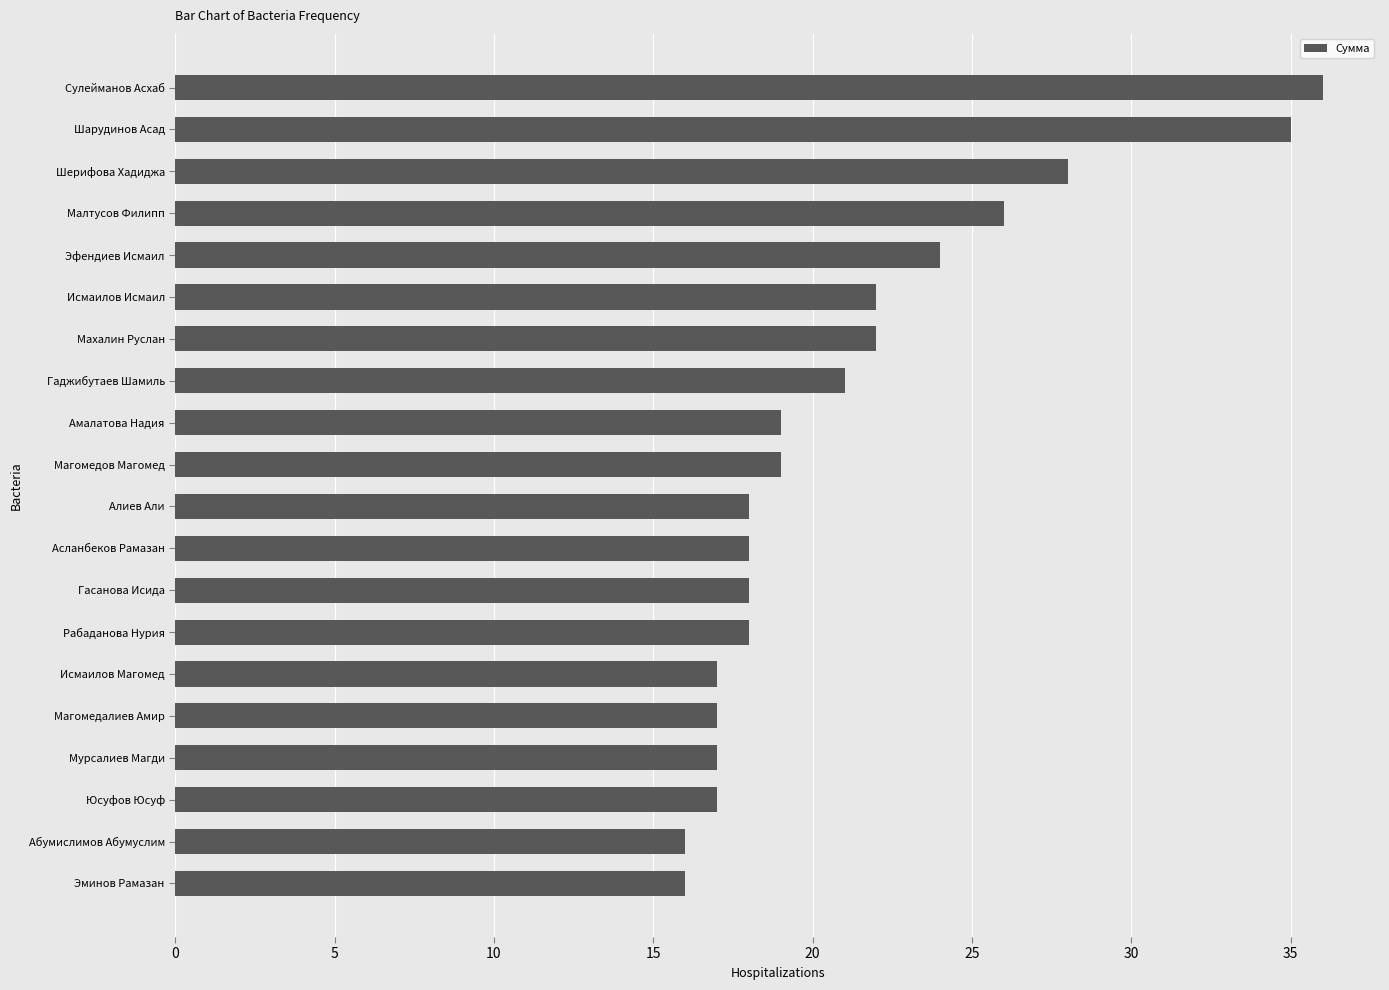

How many data points are less than 19?

10